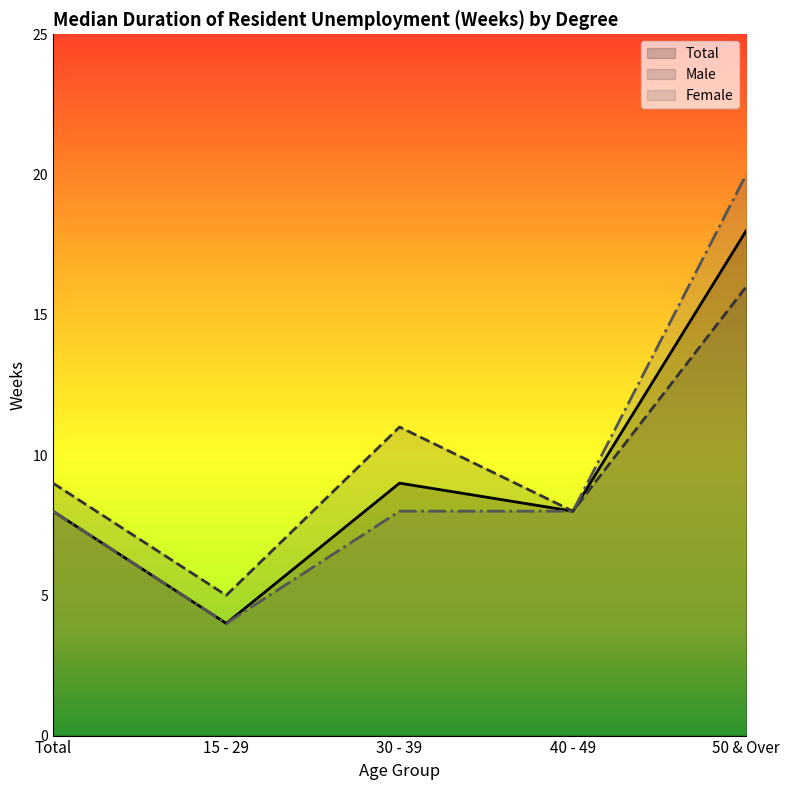

What is the sum of all Total values?

47